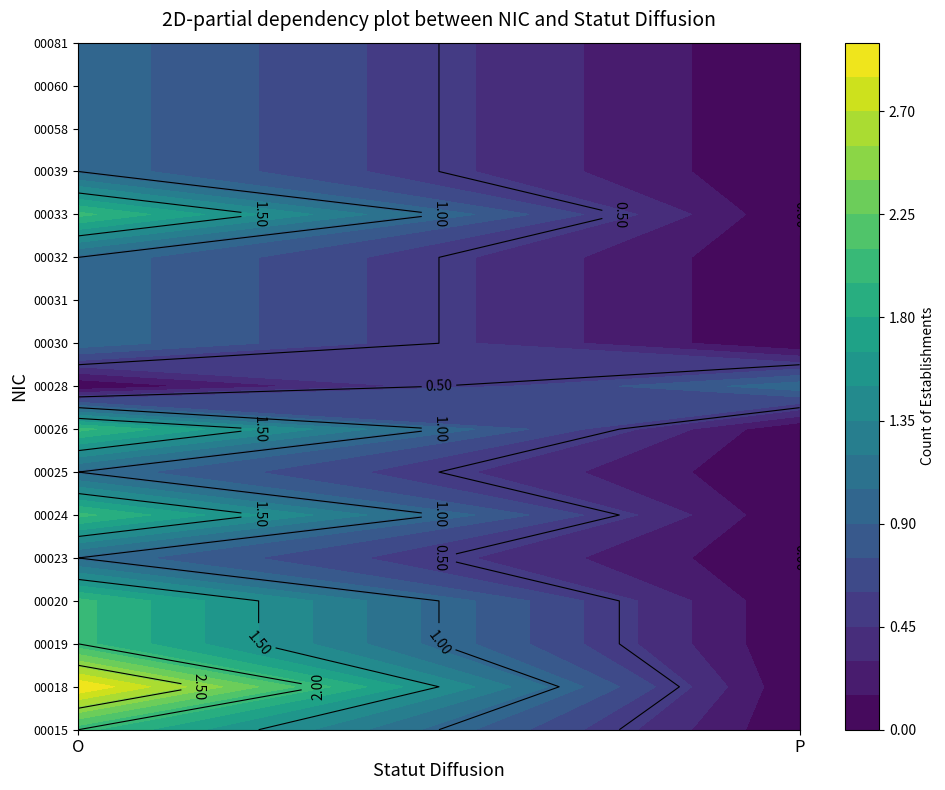

What is the sum of all 00026 values?

2